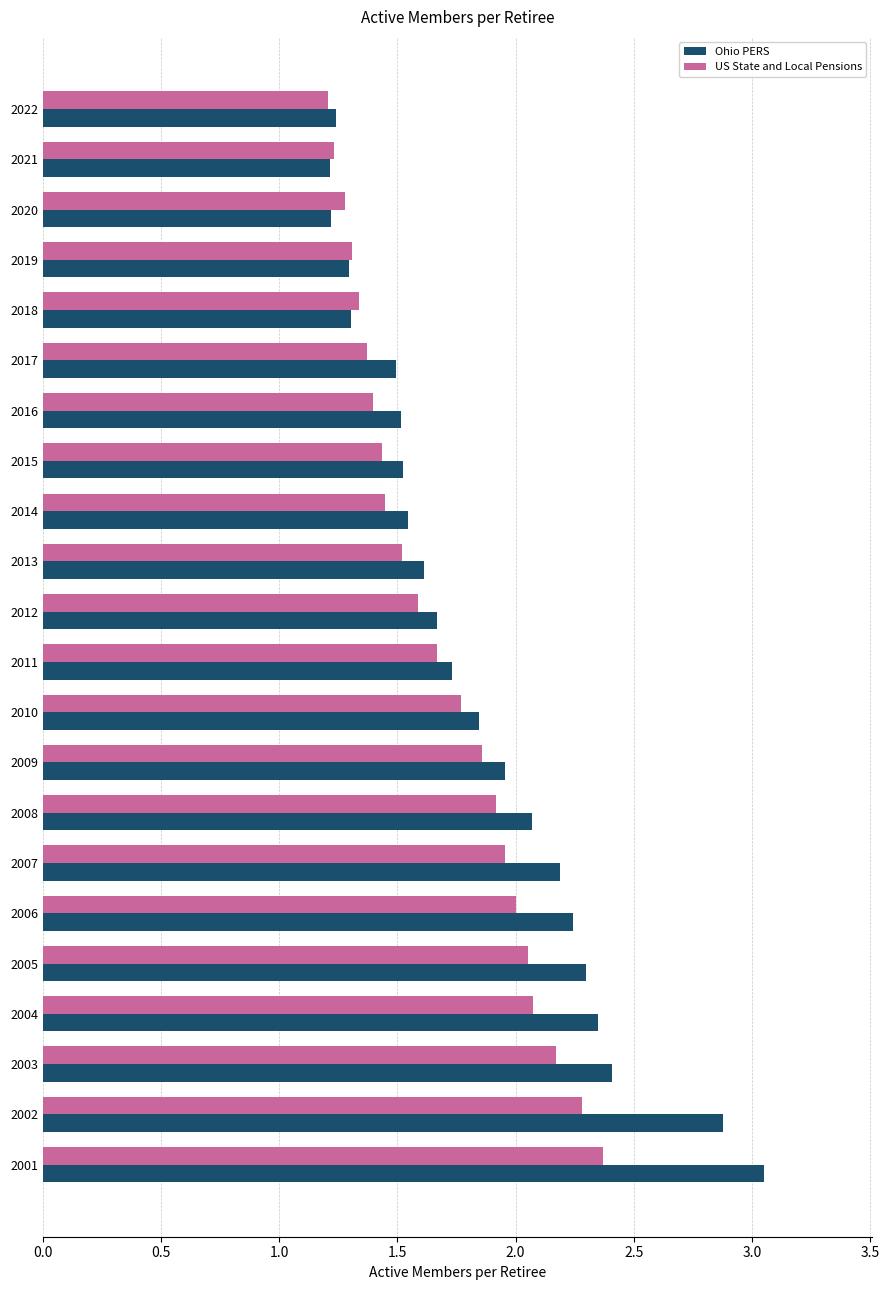

Which series has the largest total across all categories?

Ohio PERS